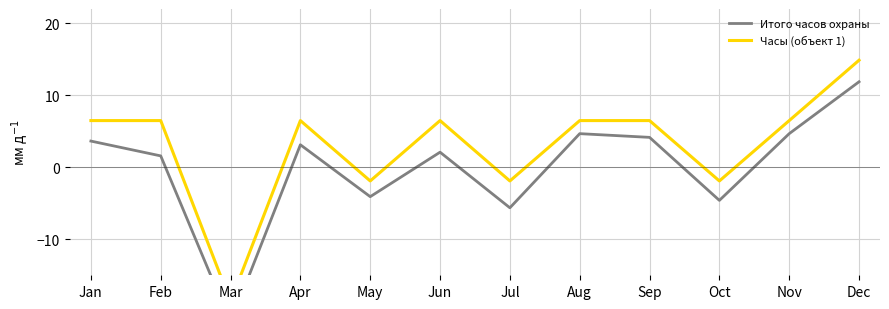

Which category has the highest value across all series?

Dec